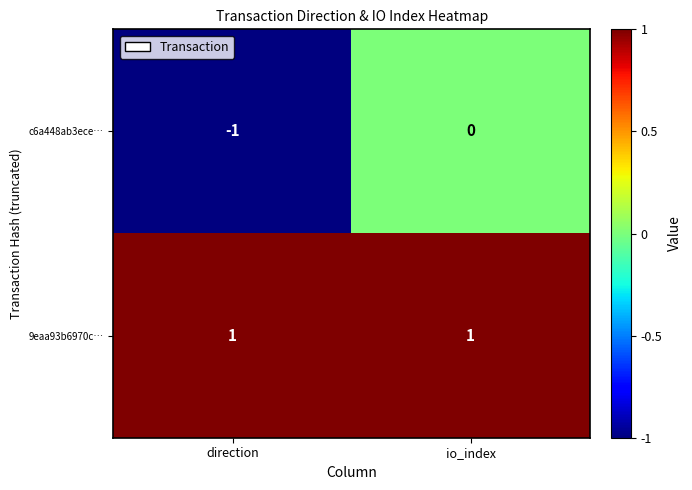

Which category has the highest value in the c6a448ab3ece… series?

io_index